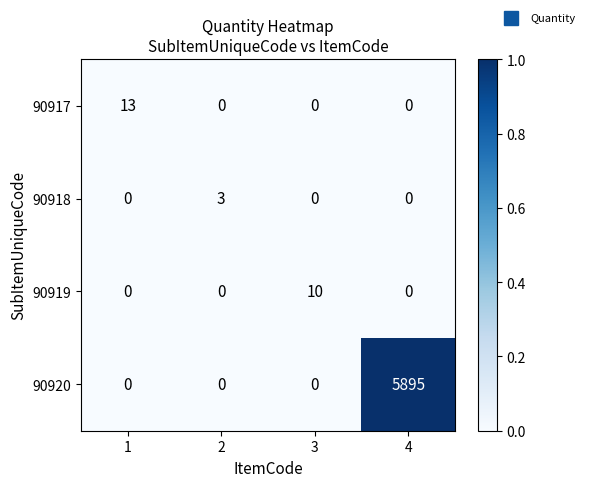

The 90919 series shows 0 at 2. True or false?

True